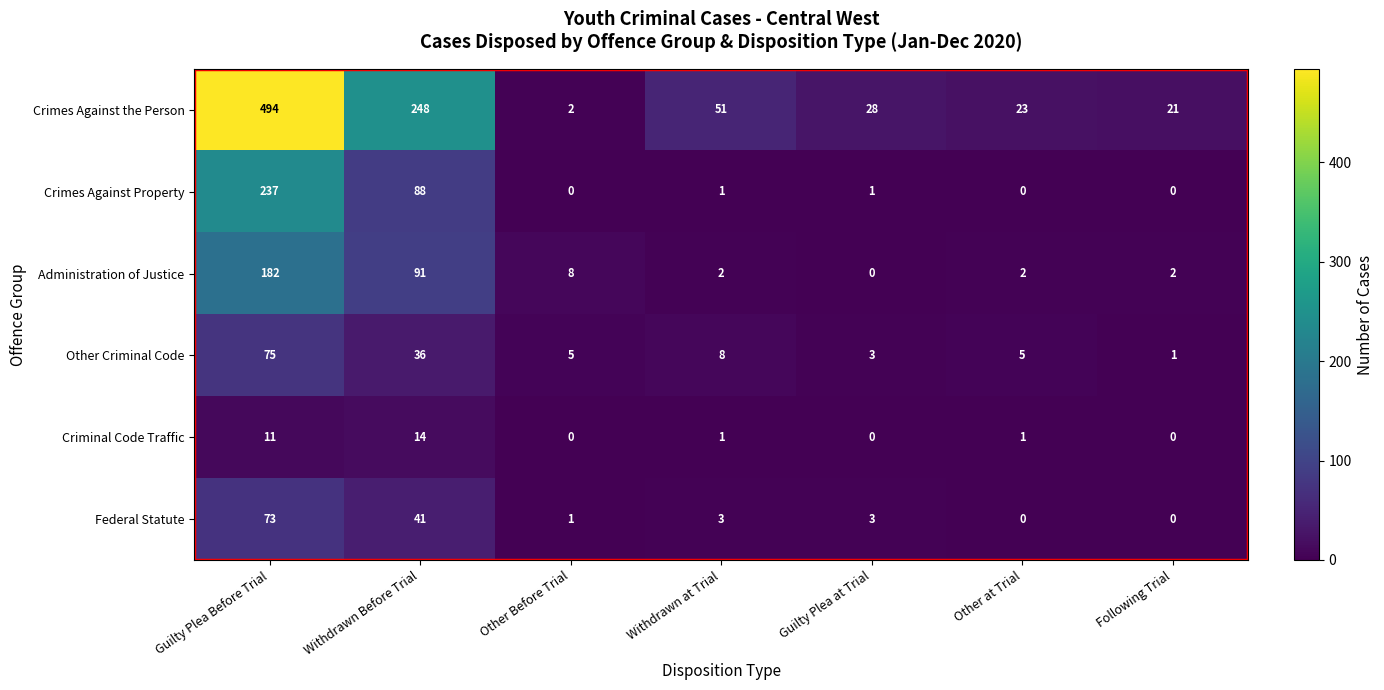

Is the value of Crimes Against the Person at Guilty Plea Before Trial greater than the value of Criminal Code Traffic at Other Before Trial?

Yes